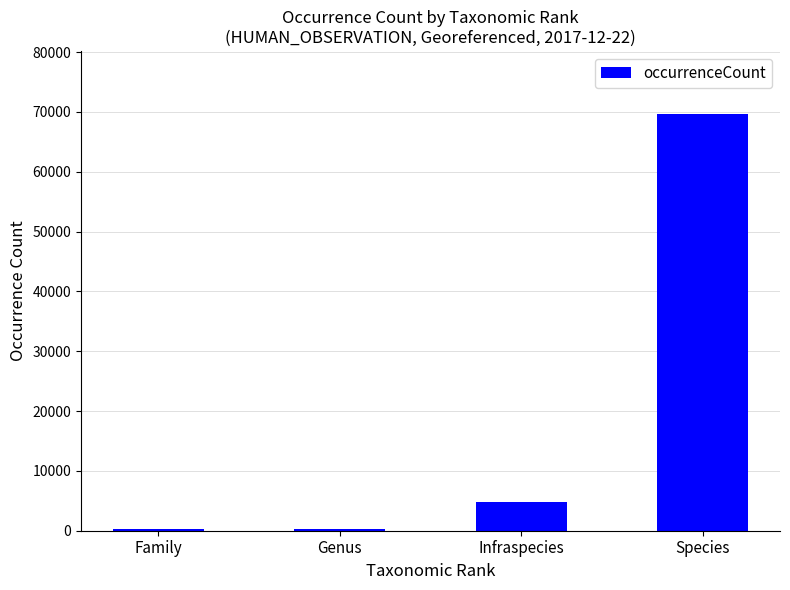

What position from the right is Infraspecies?

2